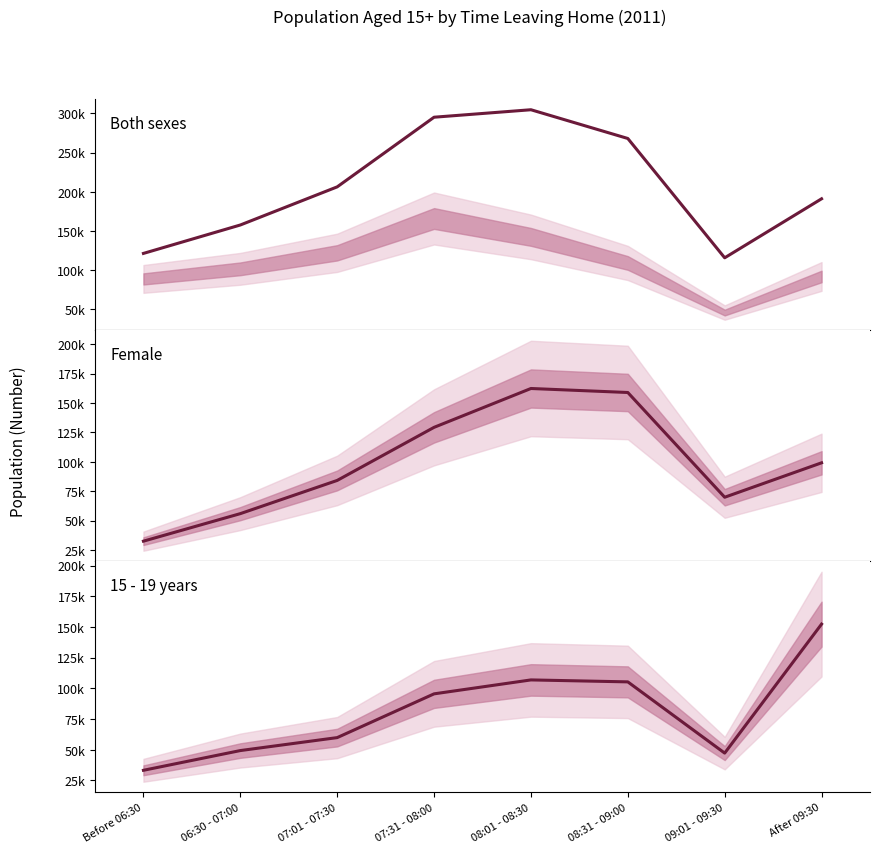

What position from the left is 07:01 - 07:30?

3